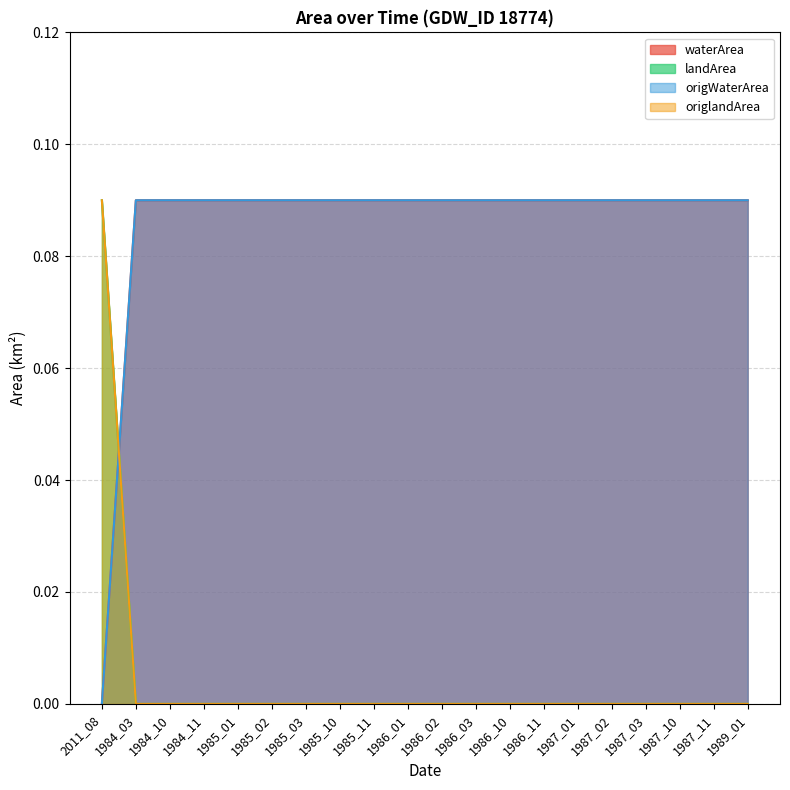

Between which two adjacent categories do origWaterArea and origlandArea first intersect?

2011_08 and 1984_03